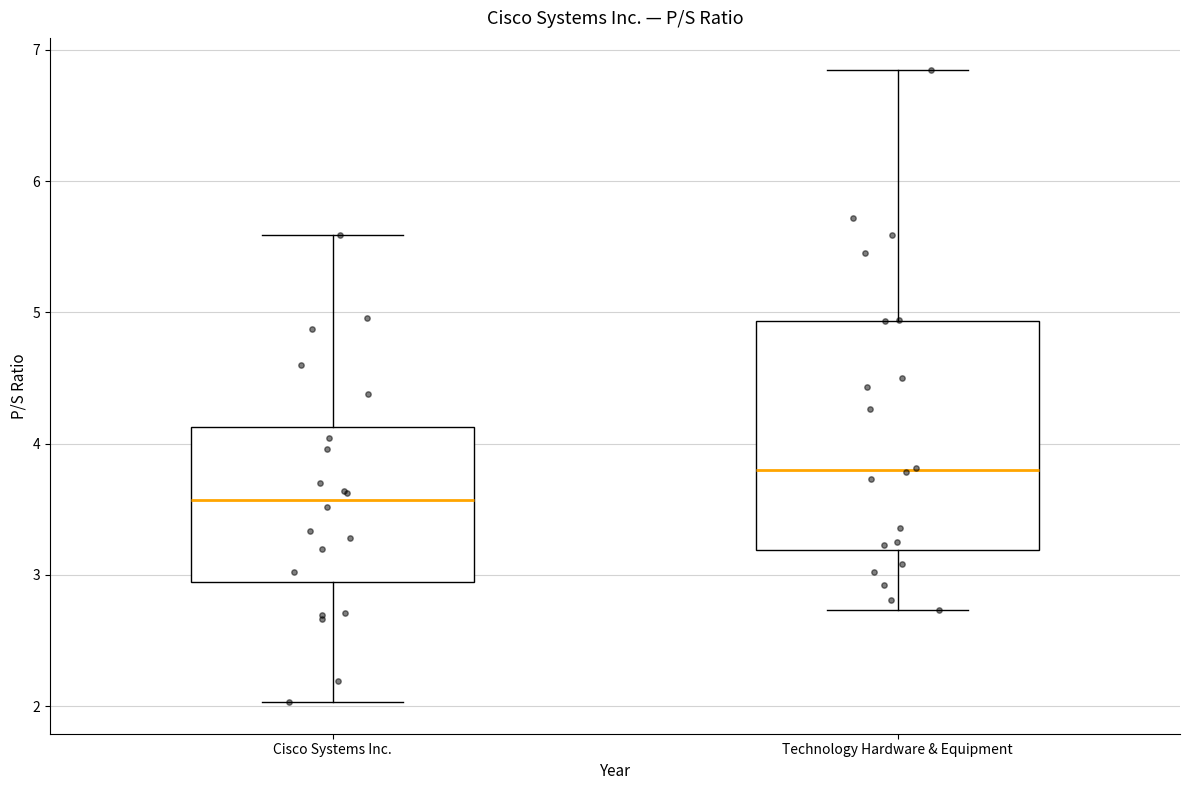

Reading left to right, transcribe this box plot: for each box, give where its median line is, the range the box spans, and where its two whiskers end, as read against the y-axis. The values are not printed on the chart, so give them approximately, as read against the axis.

Cisco Systems Inc.: median 3.6, box 2.9 to 4.1, whiskers 2.0 to 5.6
Technology Hardware & Equipment: median 3.8, box 3.2 to 4.9, whiskers 2.7 to 6.9